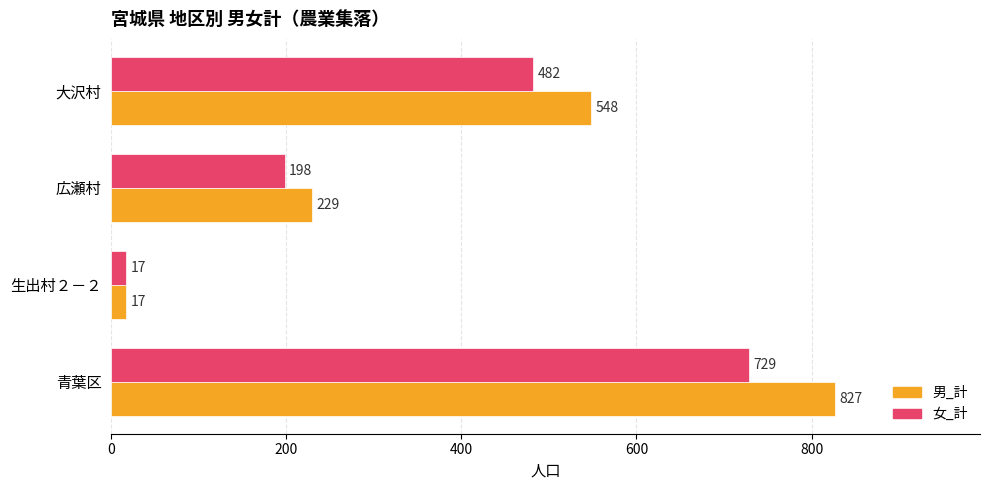

The 男_計 series shows 827 at 青葉区. True or false?

True